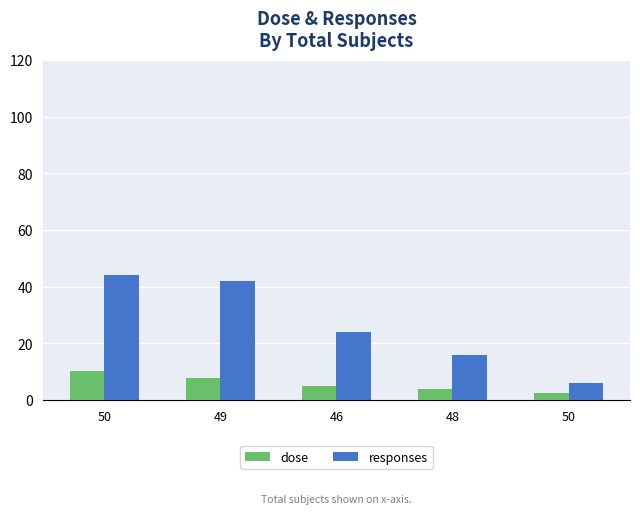

What is the approximate value of dose at 50?

10.2